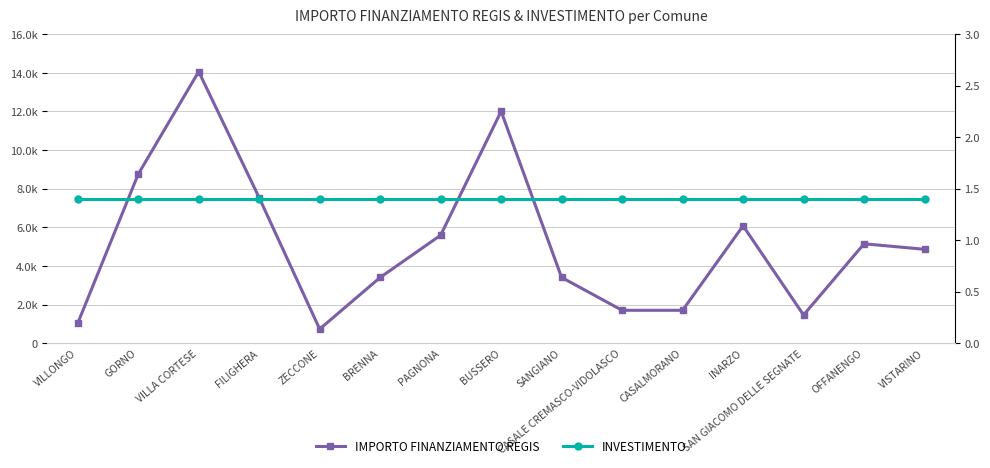

The INVESTIMENTO series shows 1.4 at VISTARINO. True or false?

True